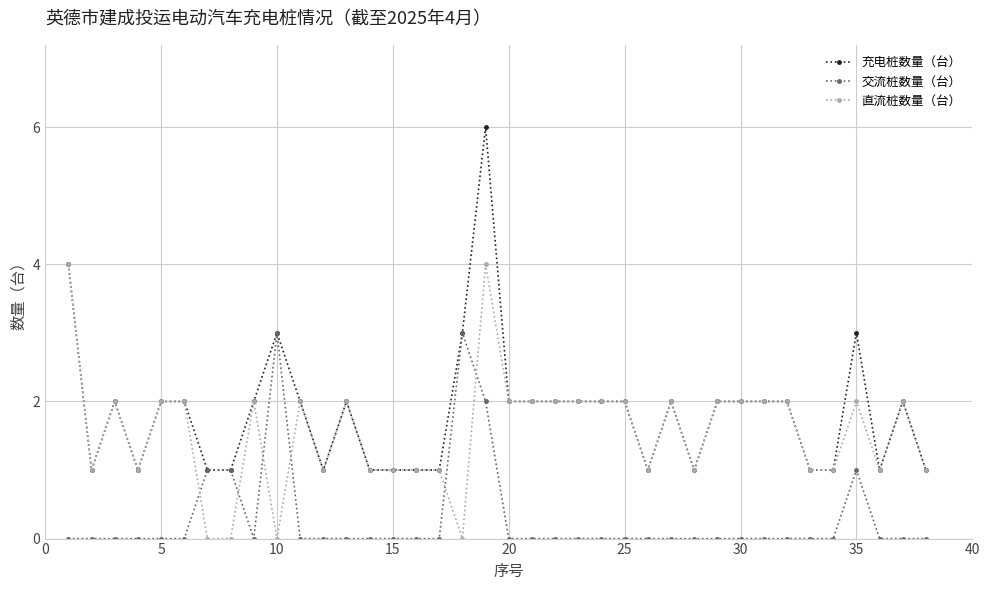

At how many categories does at least one series exceed 5?

1